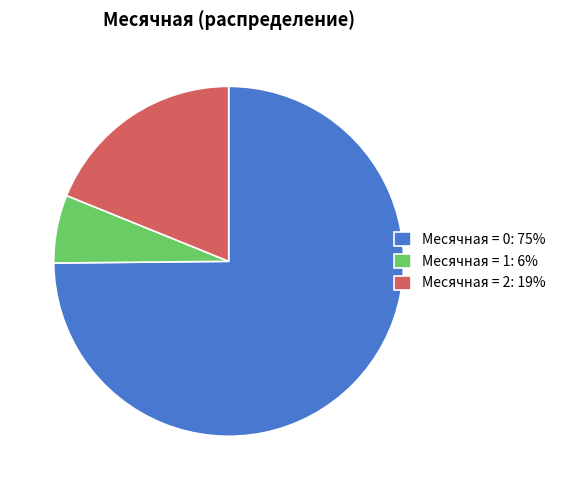

What is the majority slice?

Месячная = 0: 75%